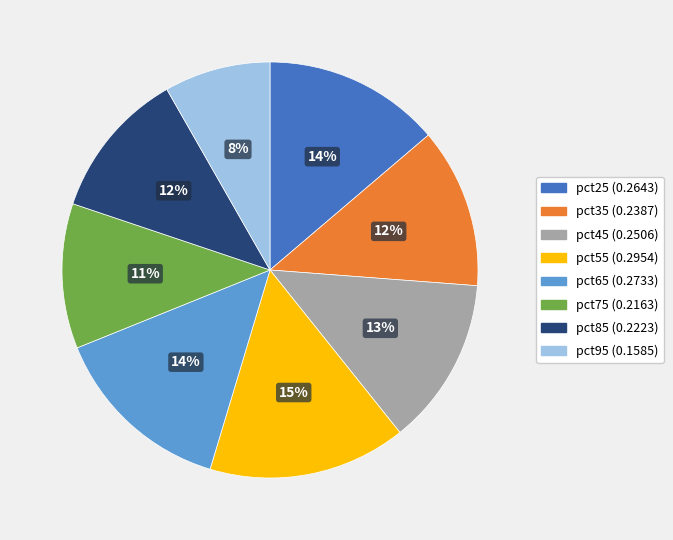

Which slice is the largest?

pct55